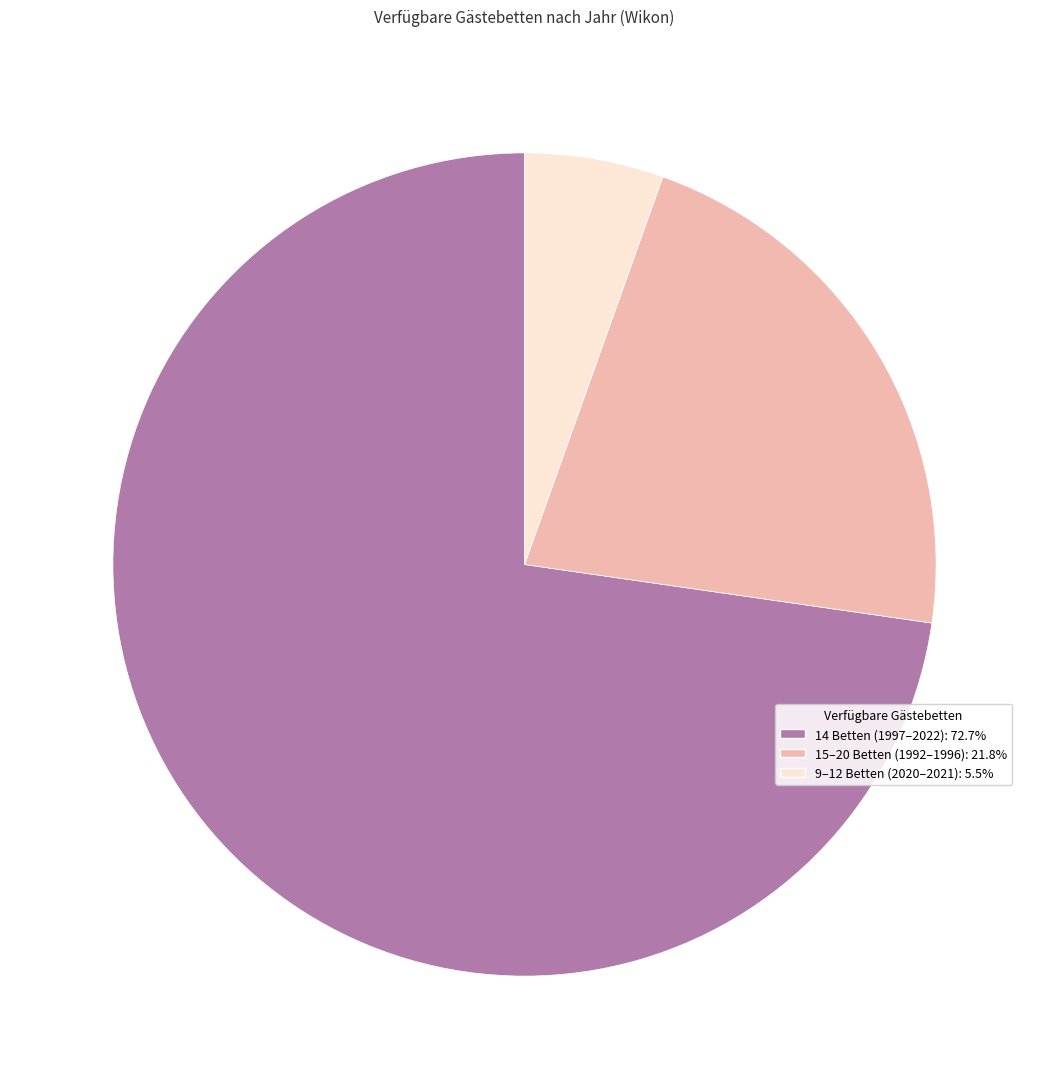

Is there a majority slice in this chart?

Yes